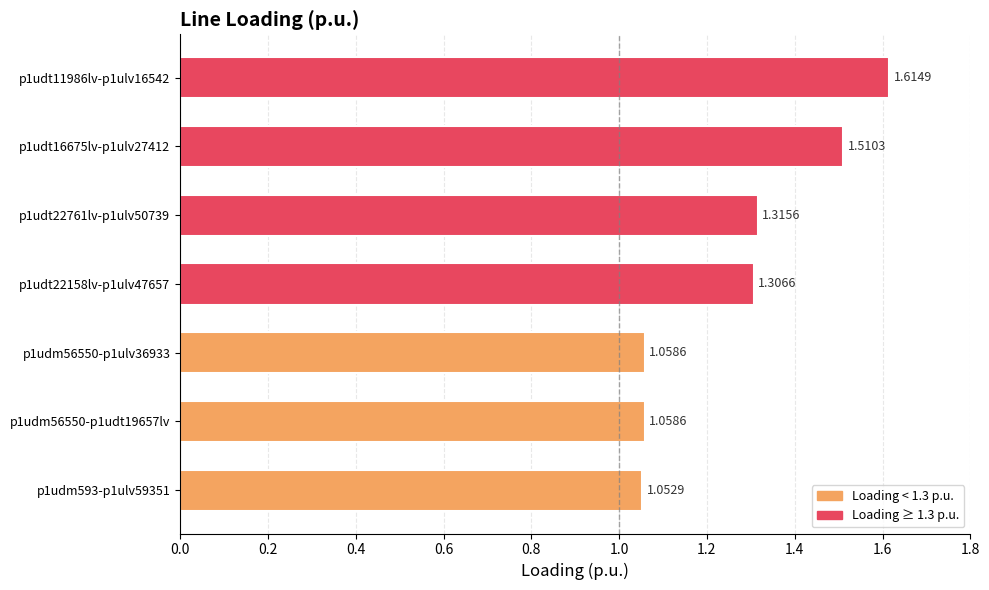

Reading left to right, what are all the values shown in this chart?

Line.l(r:p1udm593-p1ulv59351)=1.1	Line.l(r:p1udm56550-p1udt19657lv)=1.1	Line.l(r:p1udm56550-p1ulv36933)=1.1	Line.l(r:p1udt22158lv-p1ulv47657)=1.3	Line.l(r:p1udt22761lv-p1ulv50739)=1.3	Line.l(r:p1udt16675lv-p1ulv27412)=1.5	Line.l(r:p1udt11986lv-p1ulv16542)=1.6